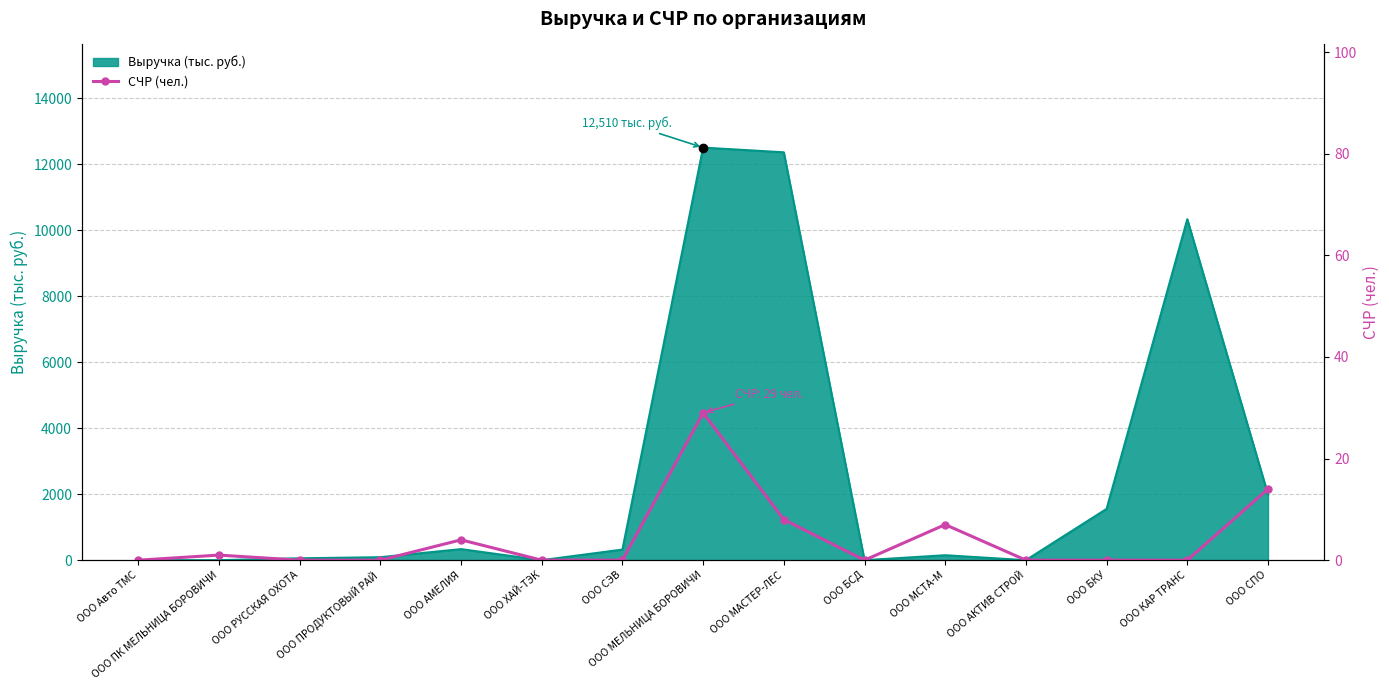

Reading right to left, what are all the values shown in this chart?

14	0	0	0	7	0	8	29	0	0	4	0	0	1	0